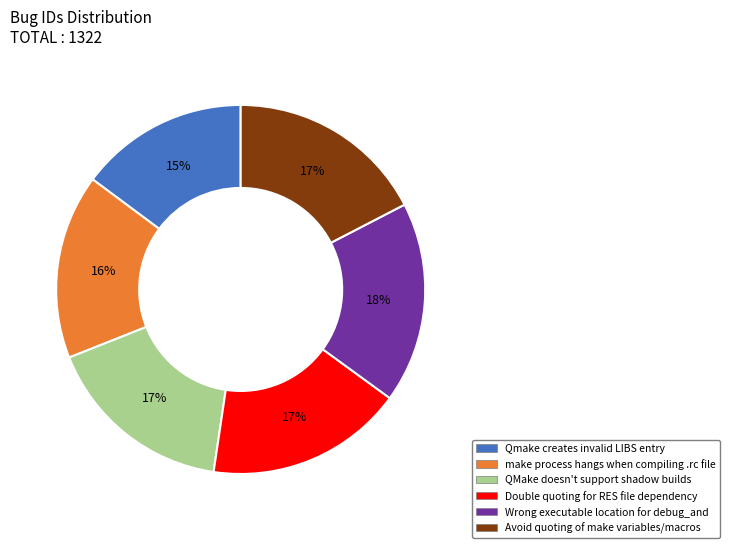

To the nearest percent, what percentage of the pie is Double quoting for RES file dependency?

17%